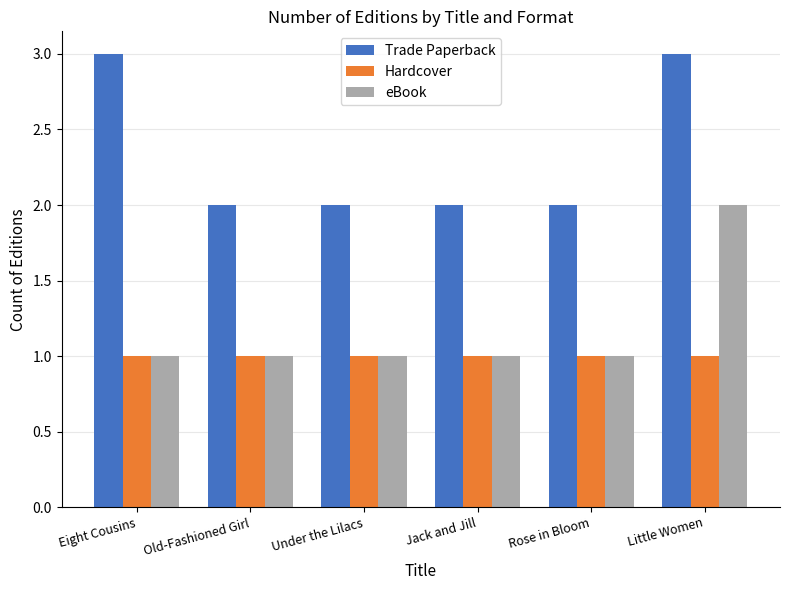

Rank the series by their maximum value, from highest to lowest.

Trade Paperback, eBook, Hardcover